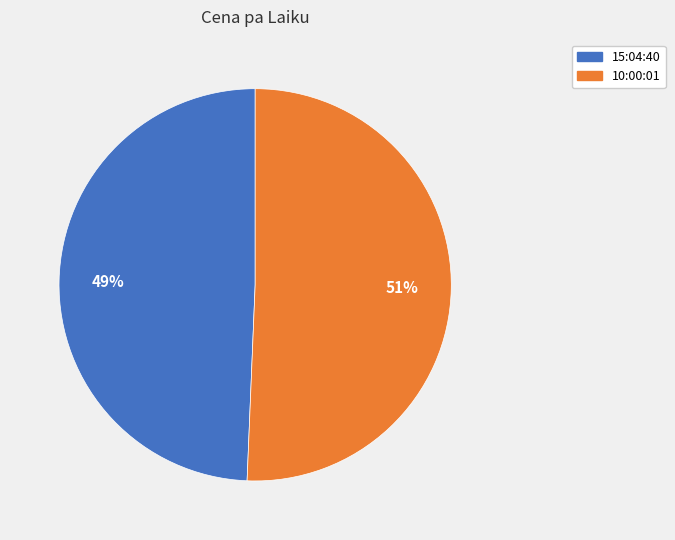

To the nearest percent, what portion does 10:00:01 represent?

51%